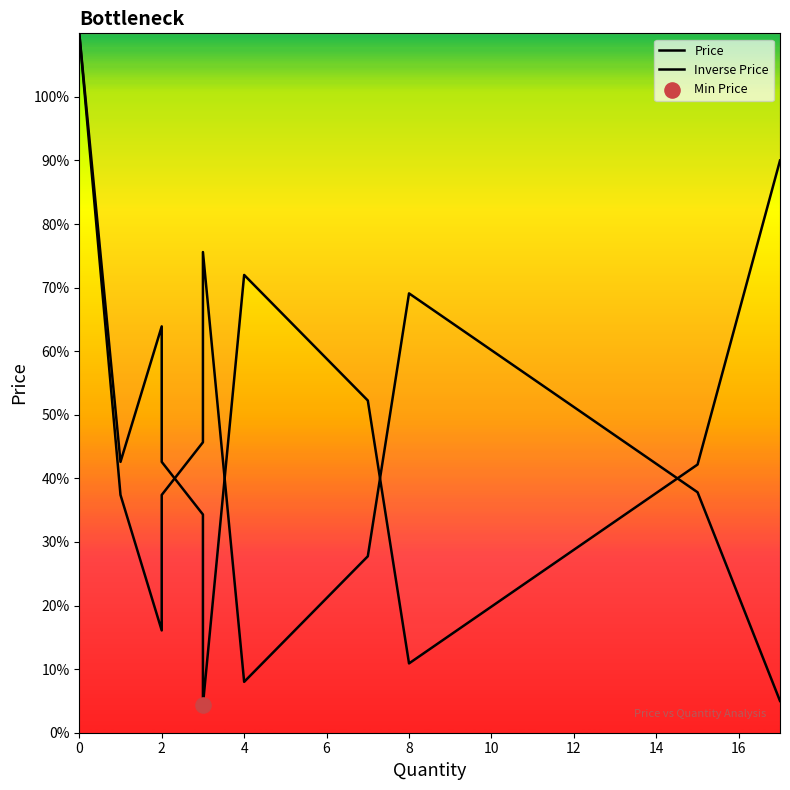

What are all the series names shown in the legend?

Price, Inverse Price